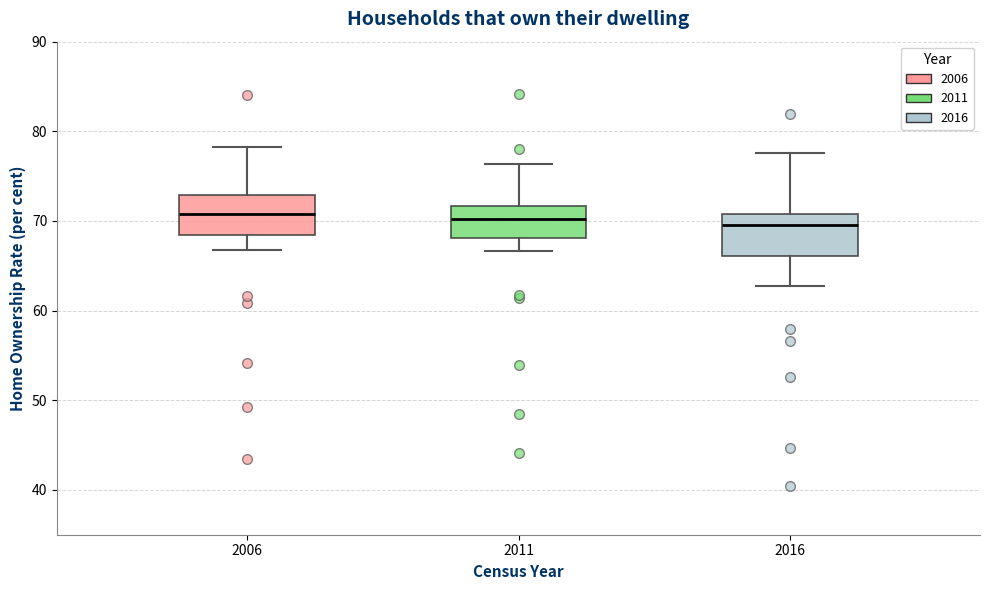

Where does the upper whisker of the box at x = 2006 end on the y-axis? The values are not printed on the chart, so give them approximately, as read against the axis.

78